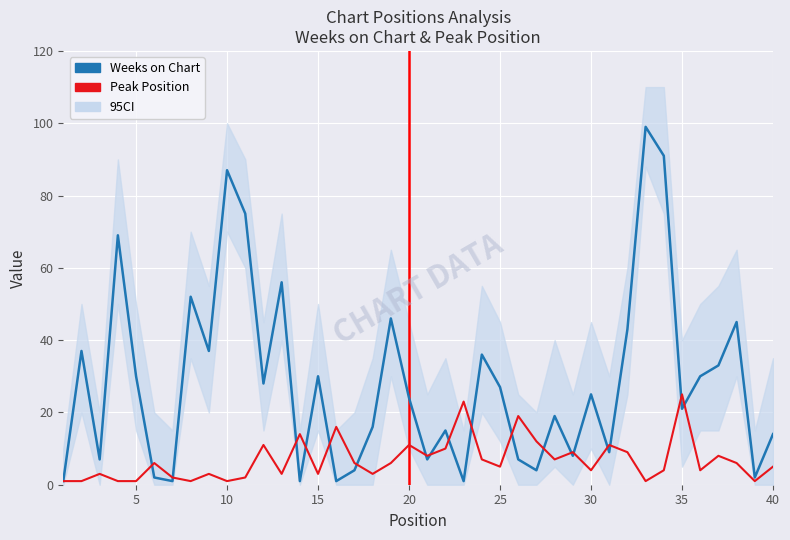

Reading left to right, extract all data points from this chart.

Weeks on Chart: 1	37	7	69	30	2	1	52	37	87	75	28	56	1	30	1	4	16	46	24	7	15	1	36	27	7	4	19	8	25	9	43	99	91	21	30	33	45	2	14
Peak Position: 1	1	3	1	1	6	2	1	3	1	2	11	3	14	3	16	6	3	6	11	8	10	23	7	5	19	12	7	9	4	11	9	1	4	25	4	8	6	1	5